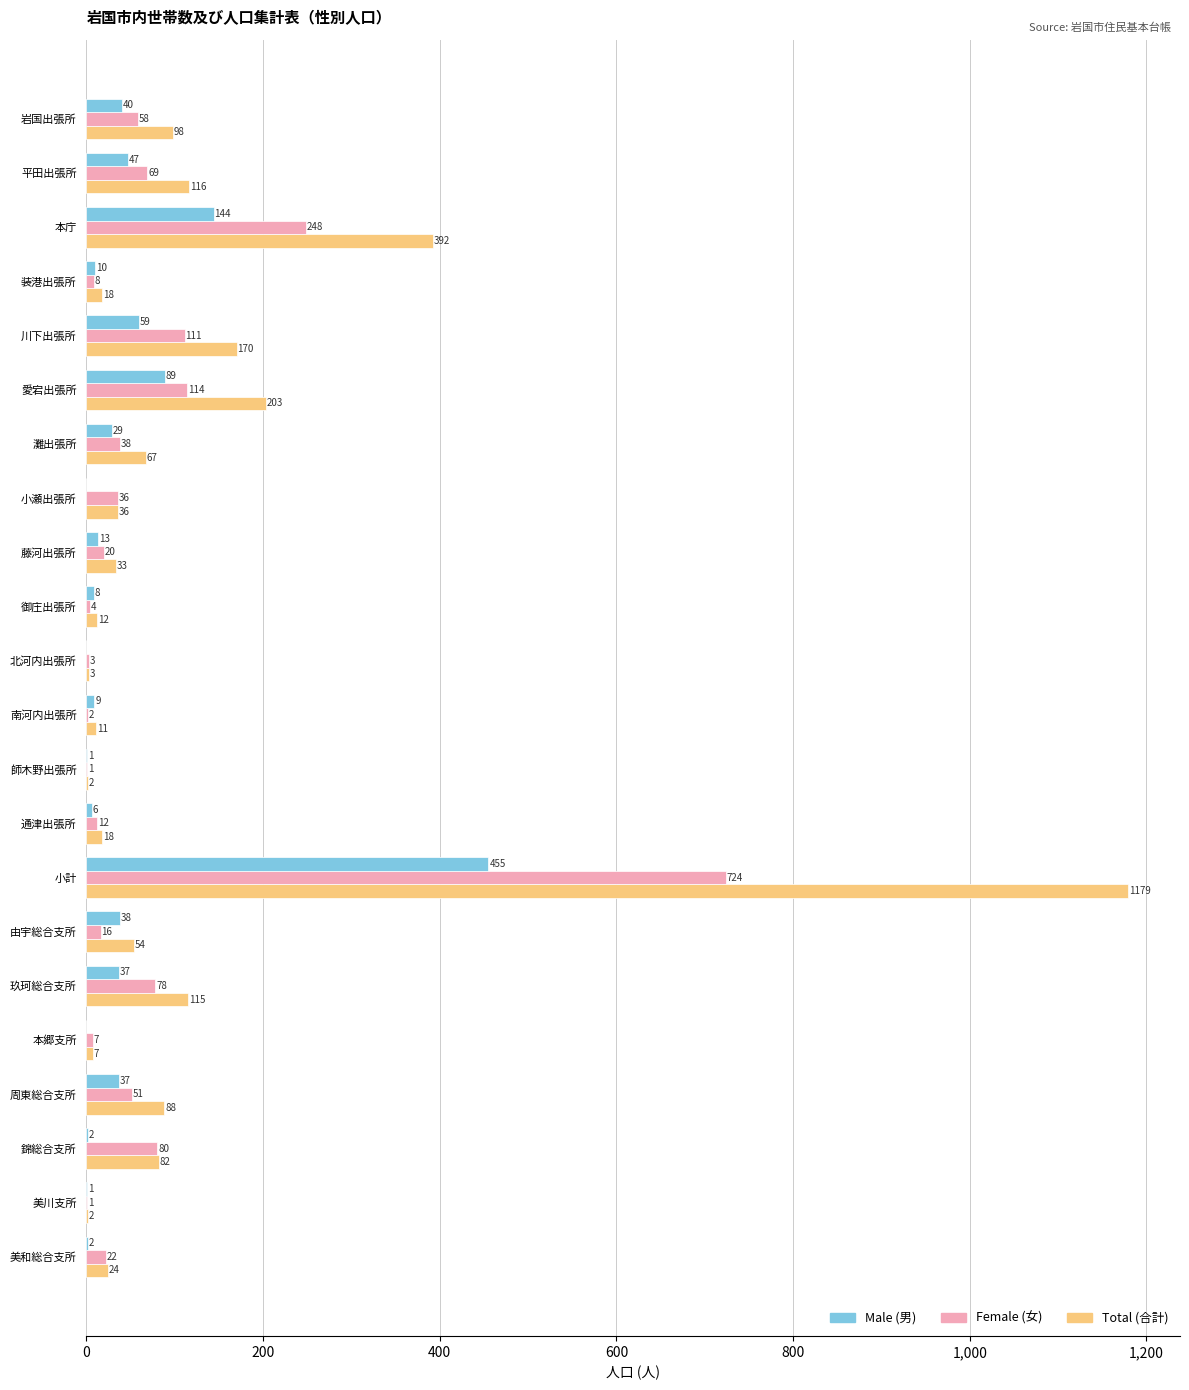

Which label corresponds to the largest value in the chart?

小計